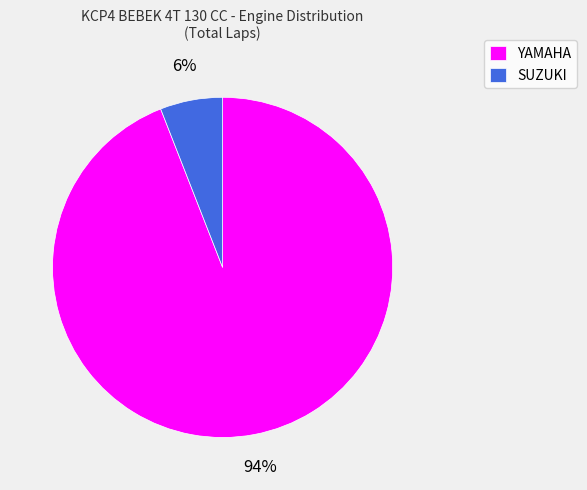

Count the number of slices in the pie.

2